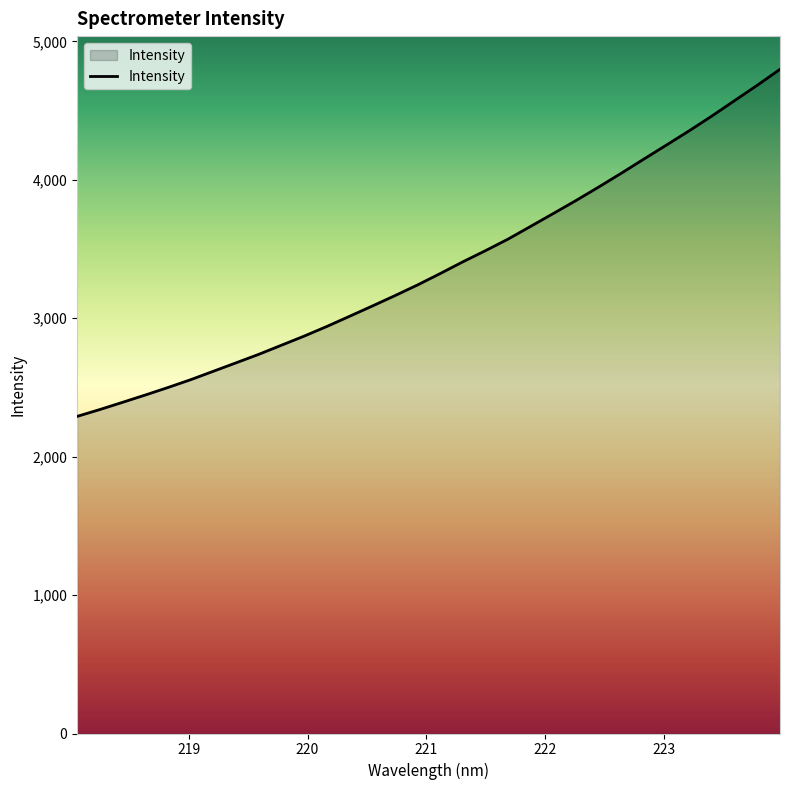

What is the smallest value displayed?

2291.1